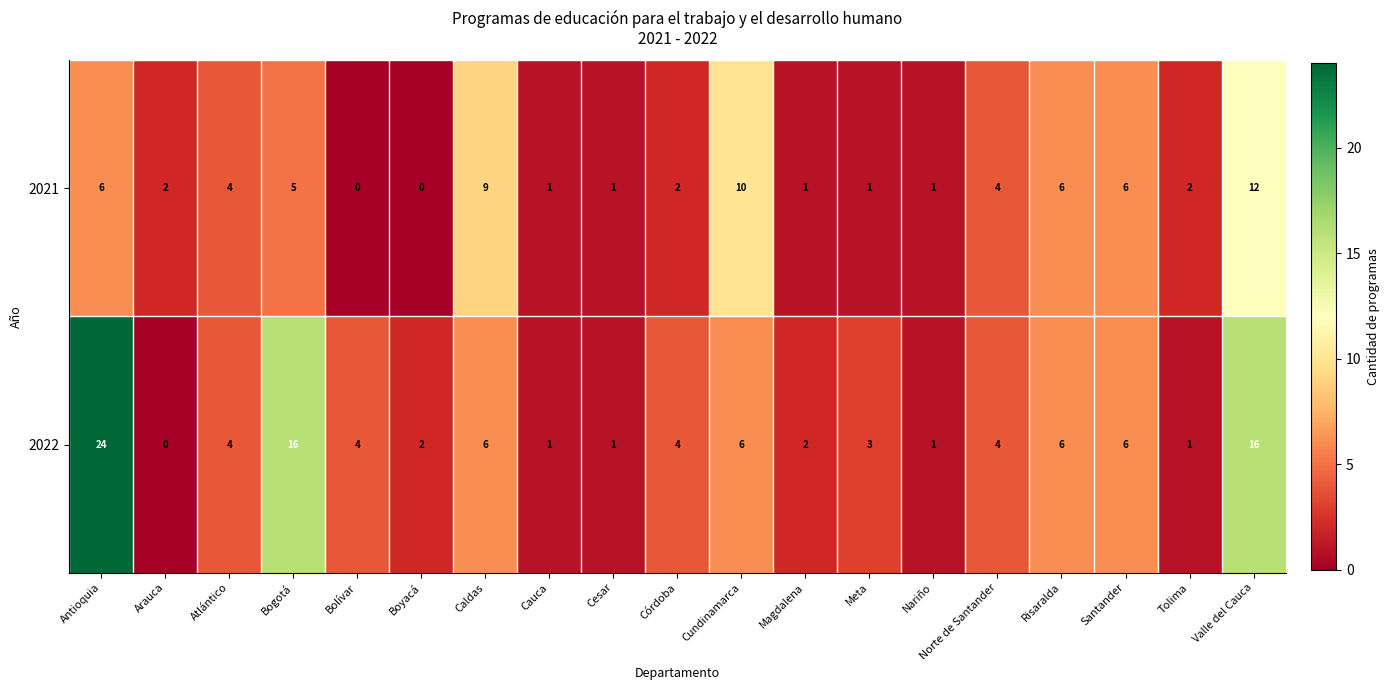

What value does the 2021 series have at Bogotá, to the nearest 5?

5